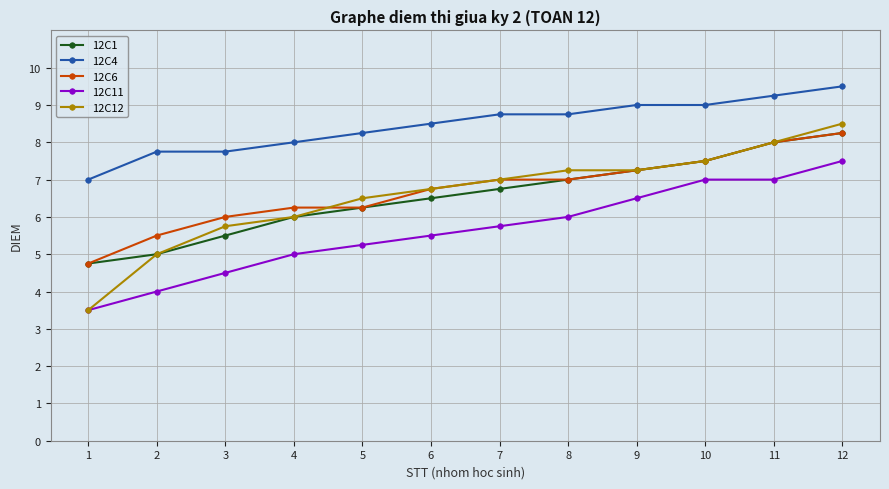

What is the value of the 12C12 point at the 1st from the left?

3.5